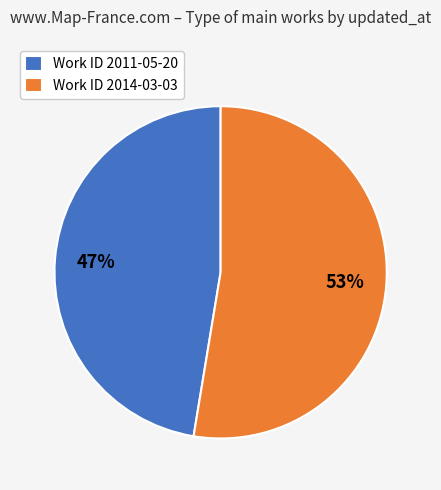

How many slices are in this pie chart?

2